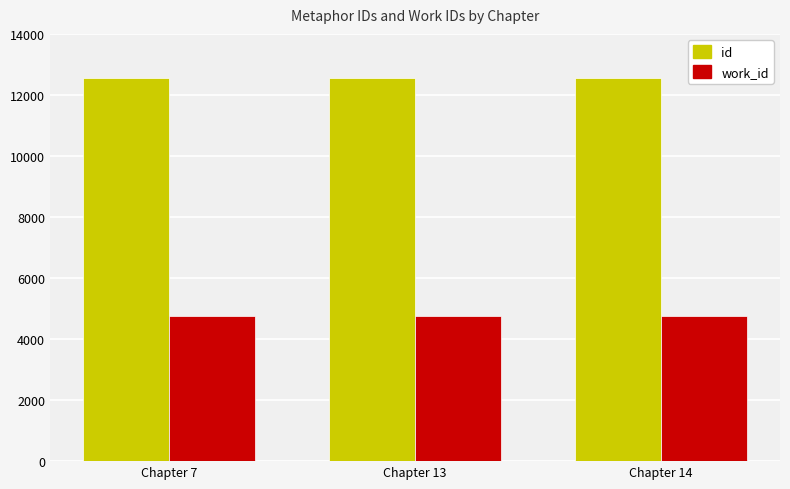

The id series shows 12546 at Chapter 7. True or false?

True